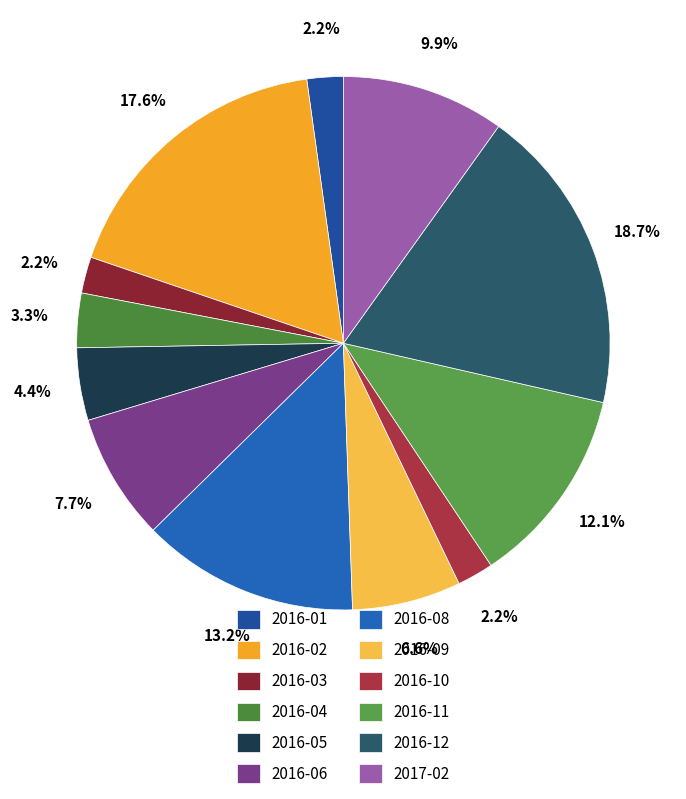

How many segments does this pie chart have?

12